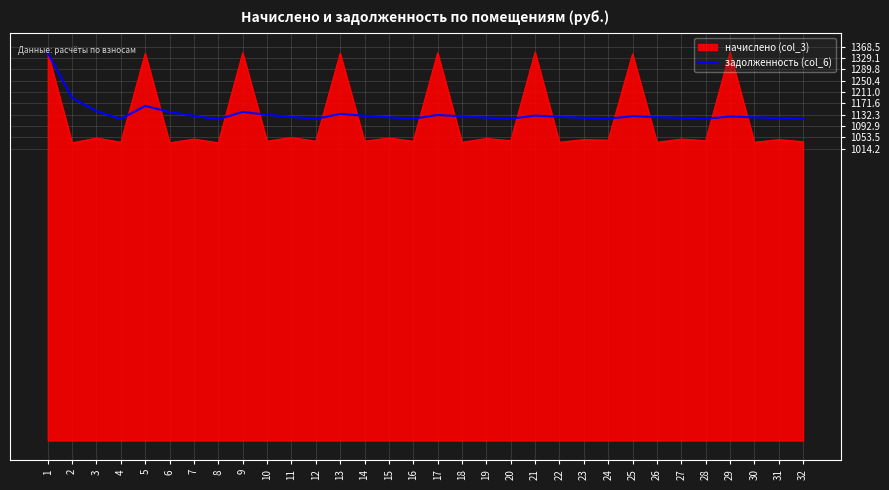

Which series has the widest spread of values?

начислено (col_3)